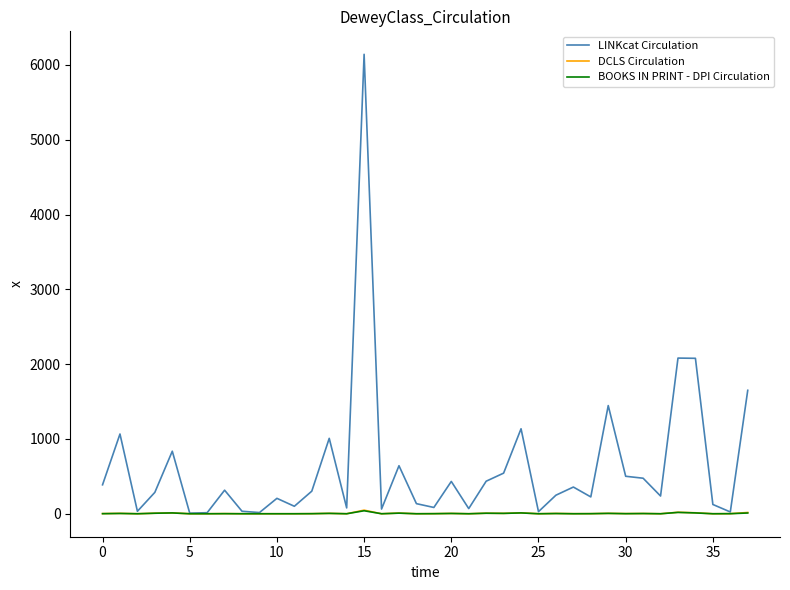

What are all the series names shown in the legend?

LINKcat Circulation, DCLS Circulation, BOOKS IN PRINT - DPI Circulation